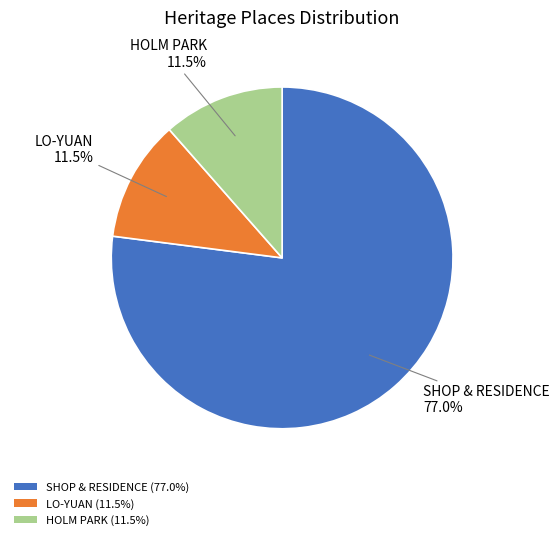

What is the ratio of the value at HOLM PARK to the value at LO-YUAN?

1.0